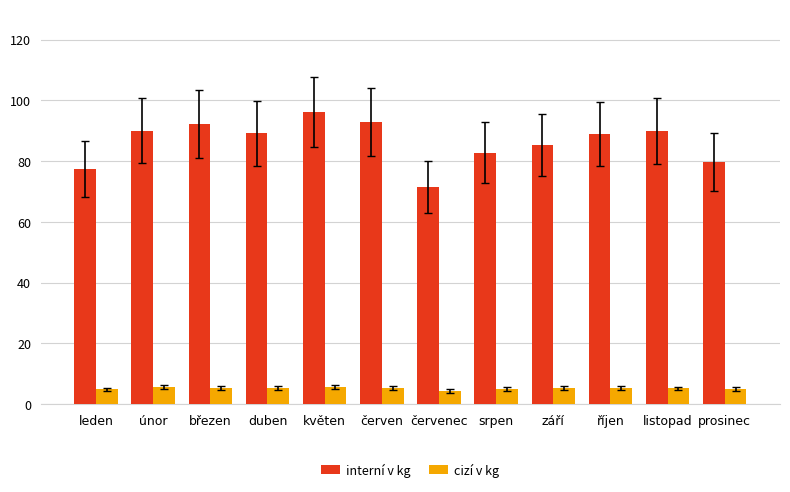

What are all the series names shown in the legend?

interní v kg, cizí v kg